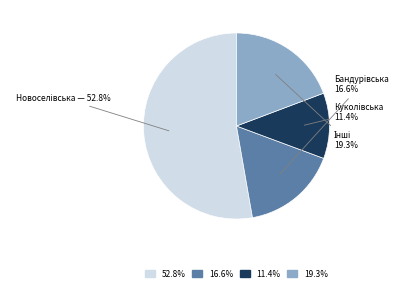

What is the smallest slice in the pie chart?

11.4%